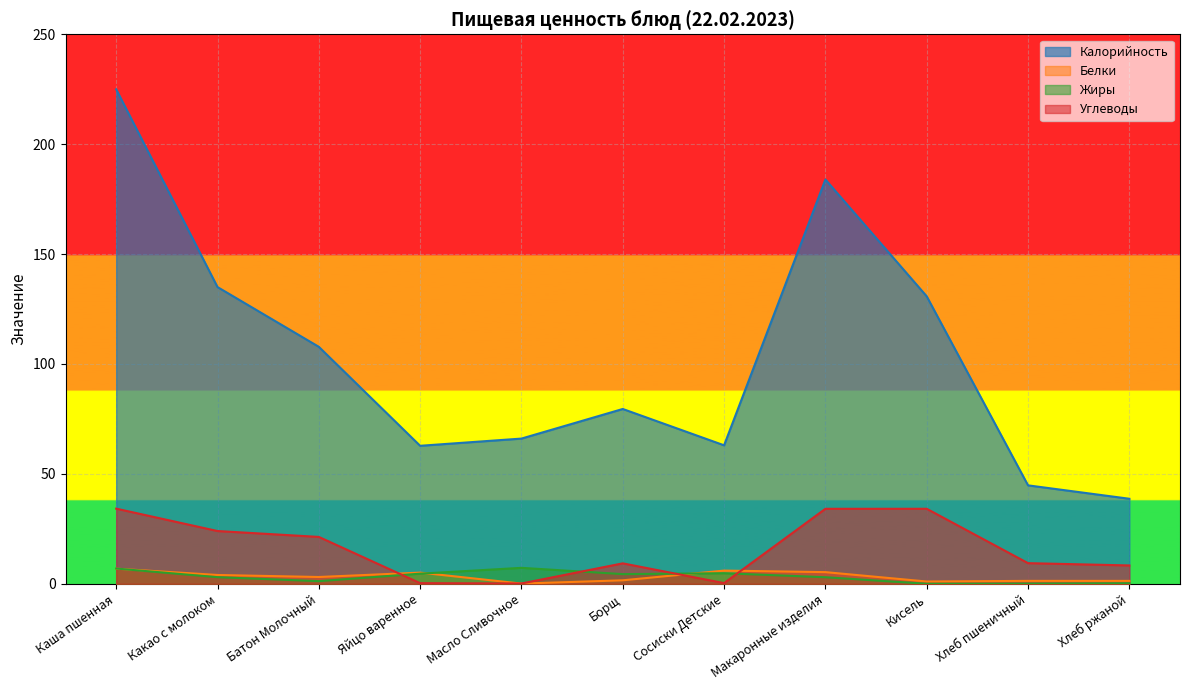

True or false: Белки has a value of 5.1 at Яйцо варенное.

True